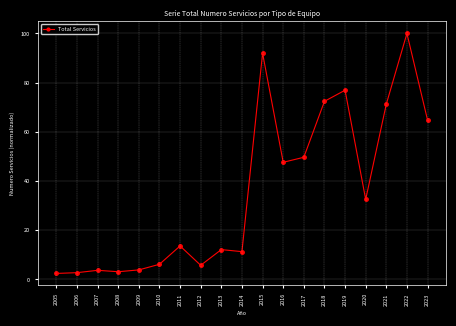

How many lines are shown in the chart?

1